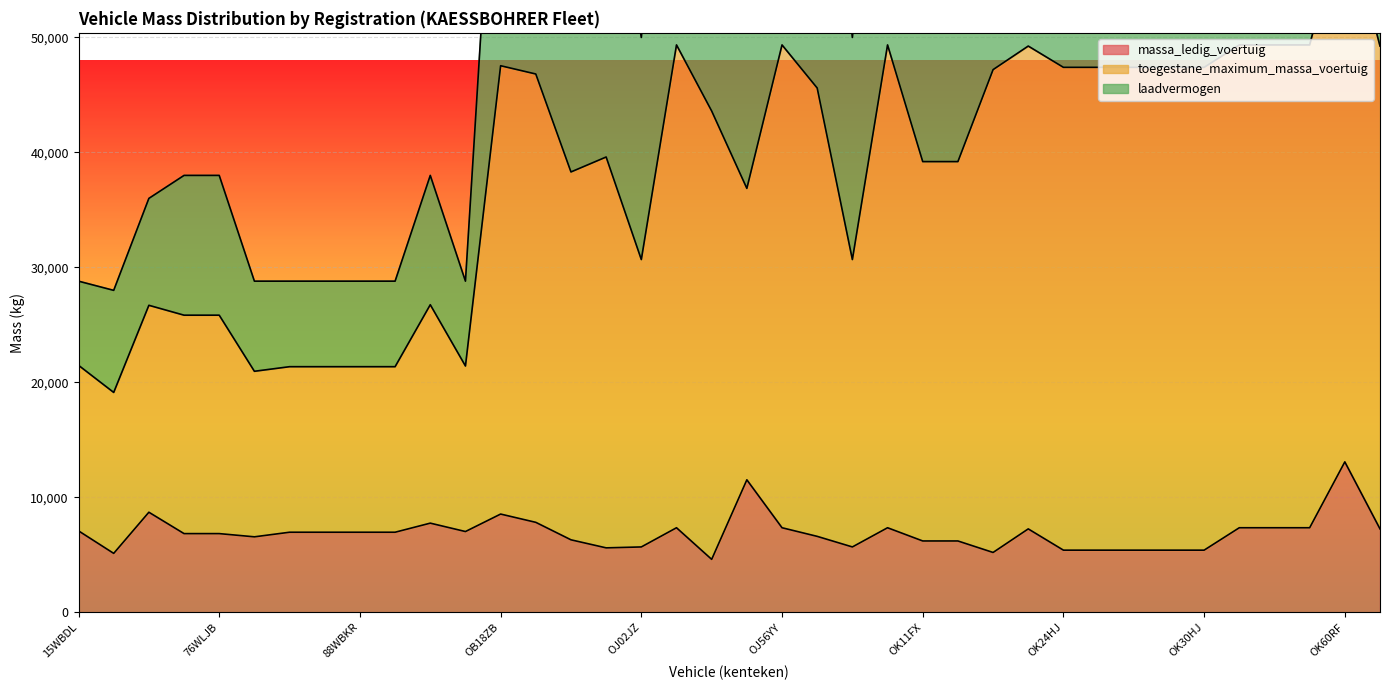

True or false: toegestane_maximum_massa_voertuig has more than 2 points higher than both neighbors.

True